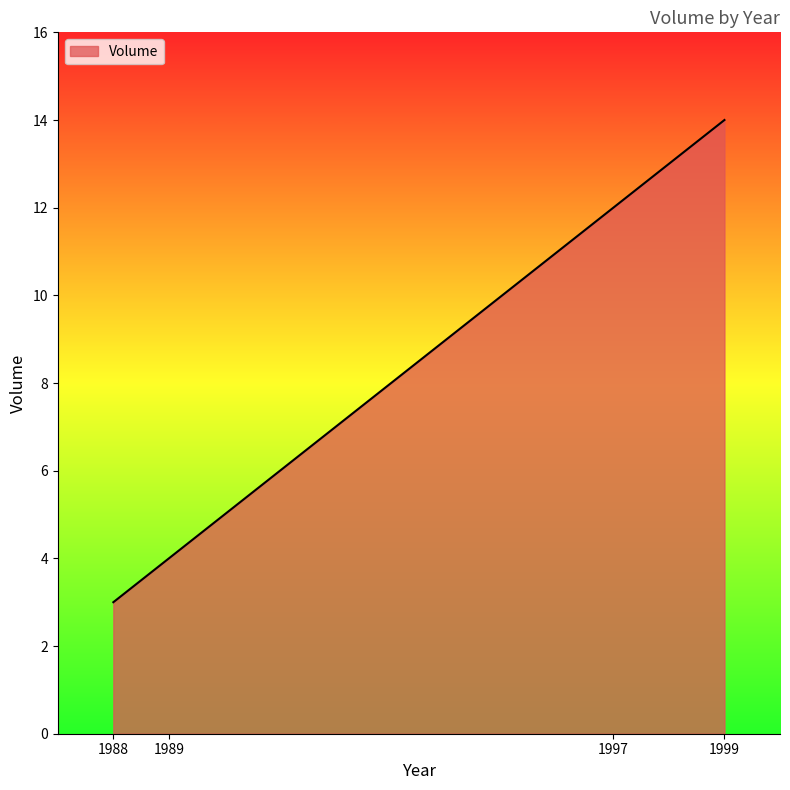

List the labels in order of value, smallest first.

1988, 1989, 1997, 1999